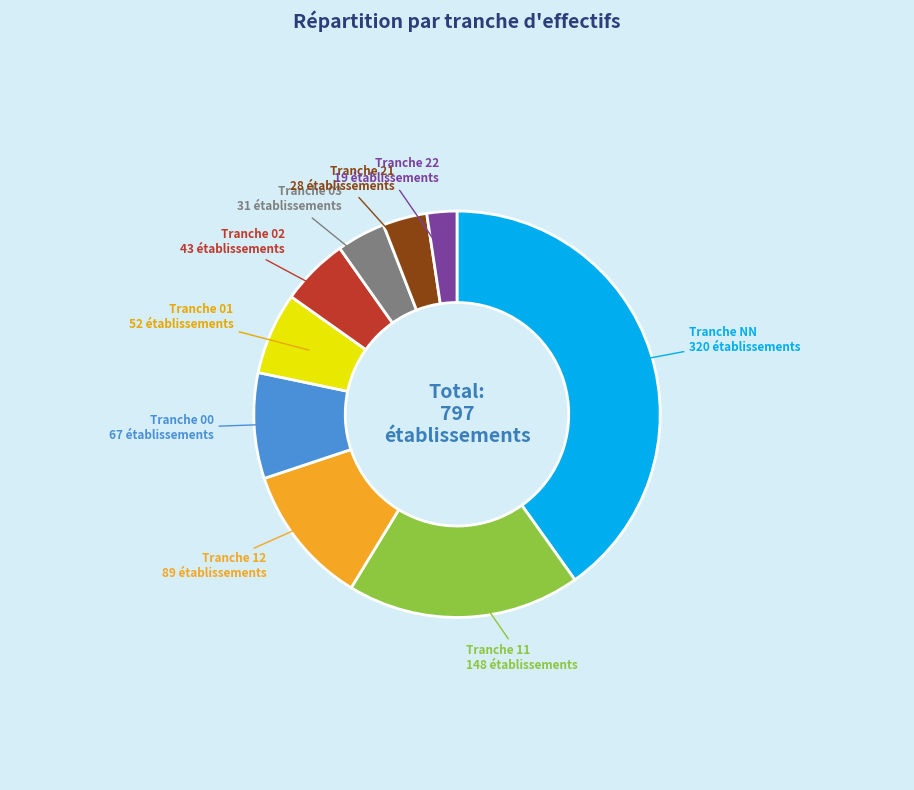

Does any single category account for the majority?

No